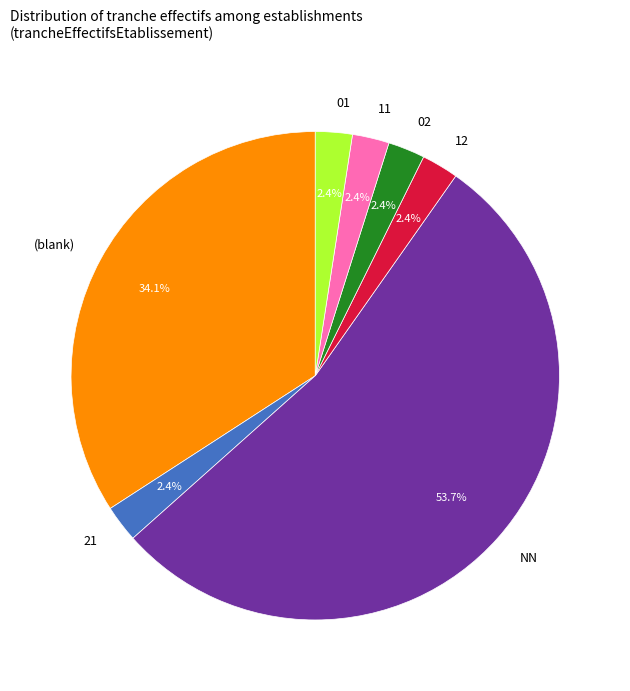

Which category has the biggest portion of the pie?

NN